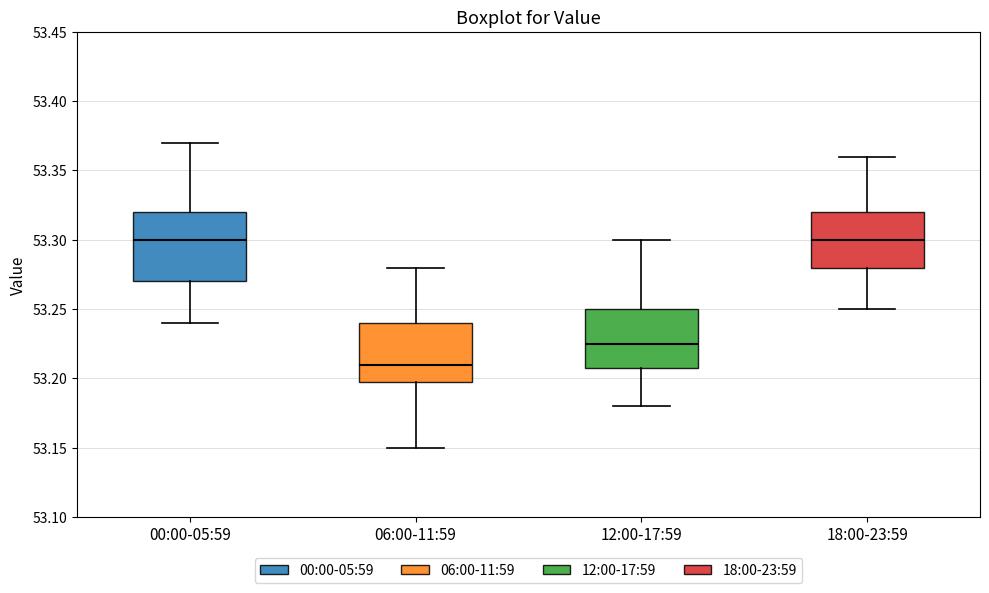

Where is the upper edge of the box for 12:00-17:59 on the y-axis? The values are not printed on the chart, so give them approximately, as read against the axis.

53.250